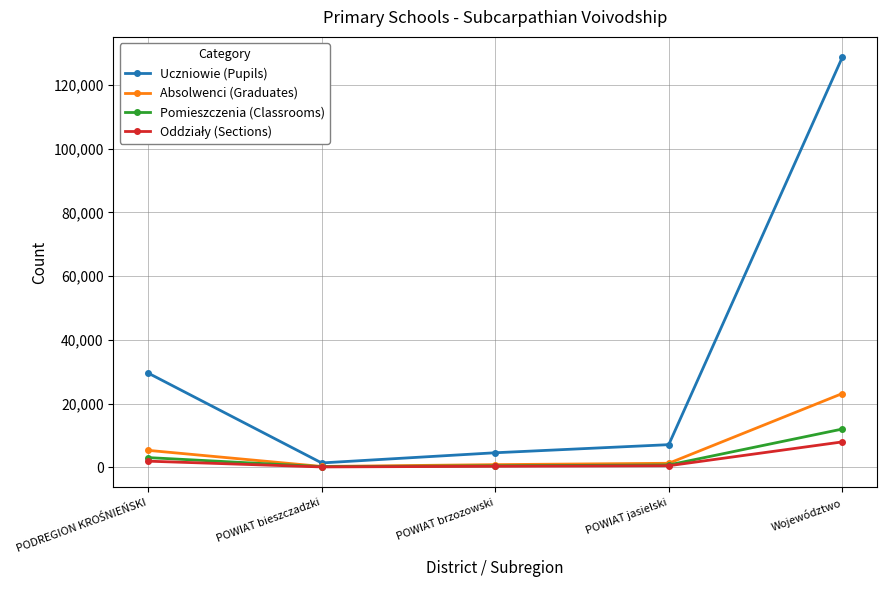

The value of Pomieszczenia (Classrooms) at POWIAT brzozowski is 445. True or false?

True